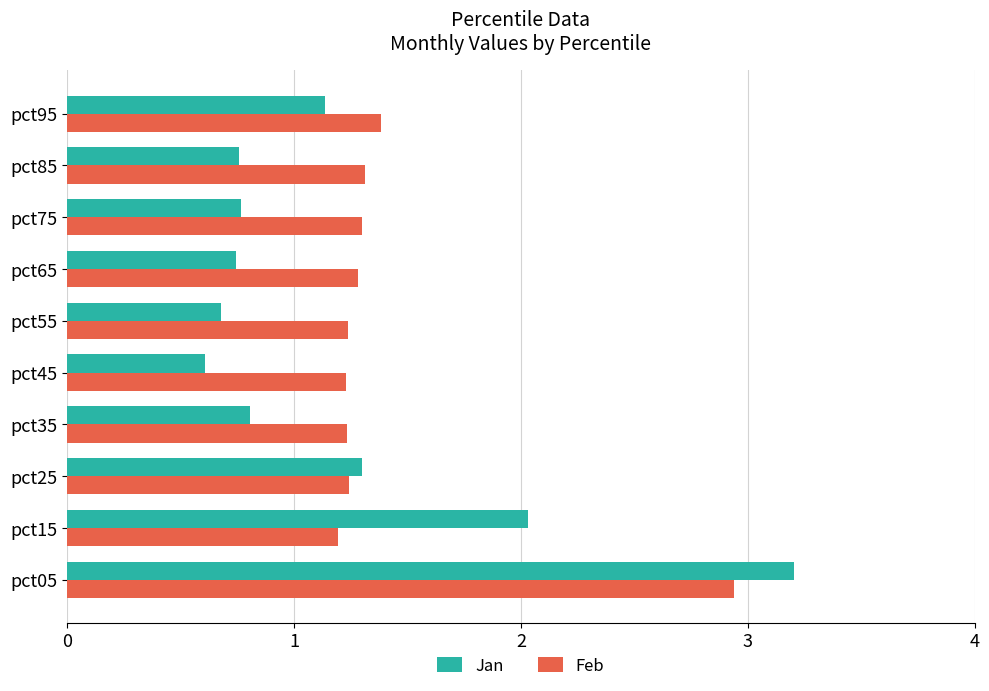

What is the maximum value shown in the chart?

3.2